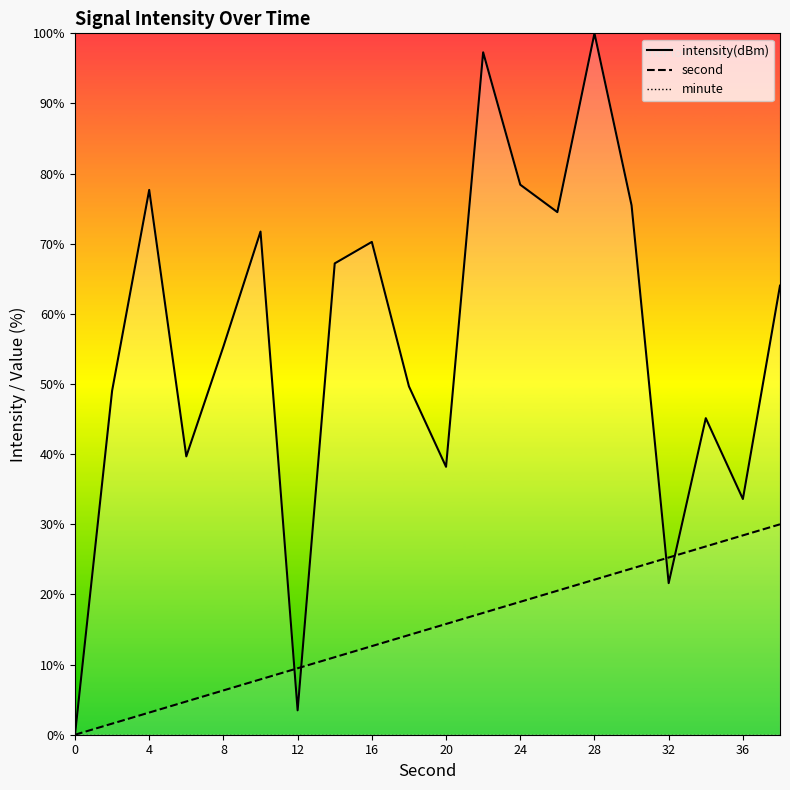

The value of second at 24 is 27.4. True or false?

False